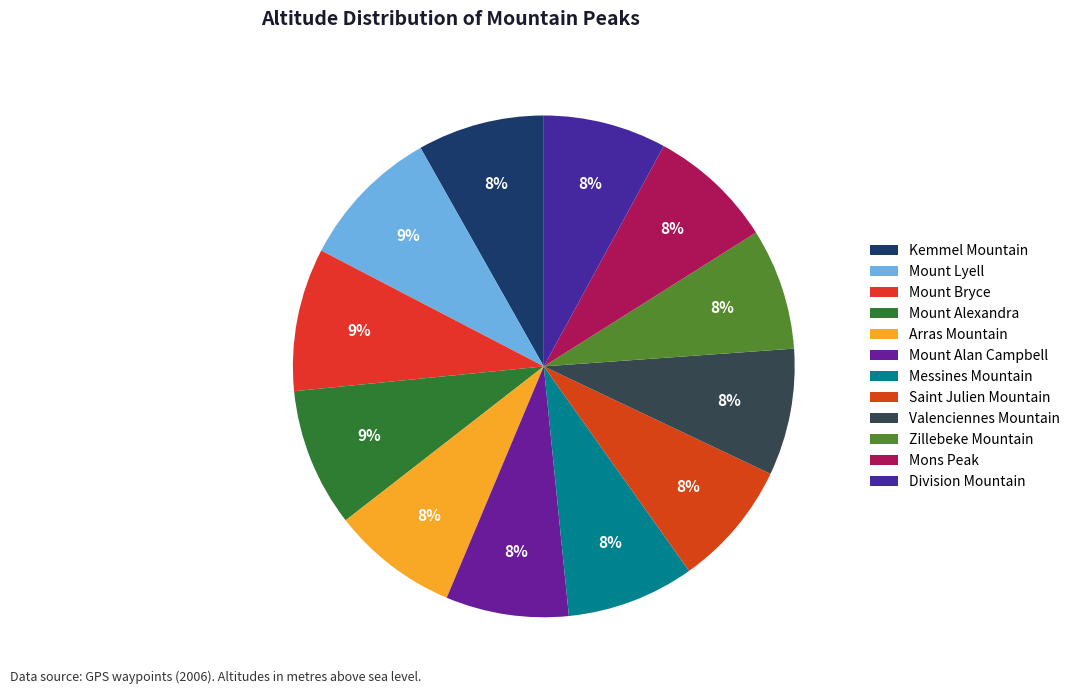

To the nearest percent, what portion does Mons Peak represent?

8%